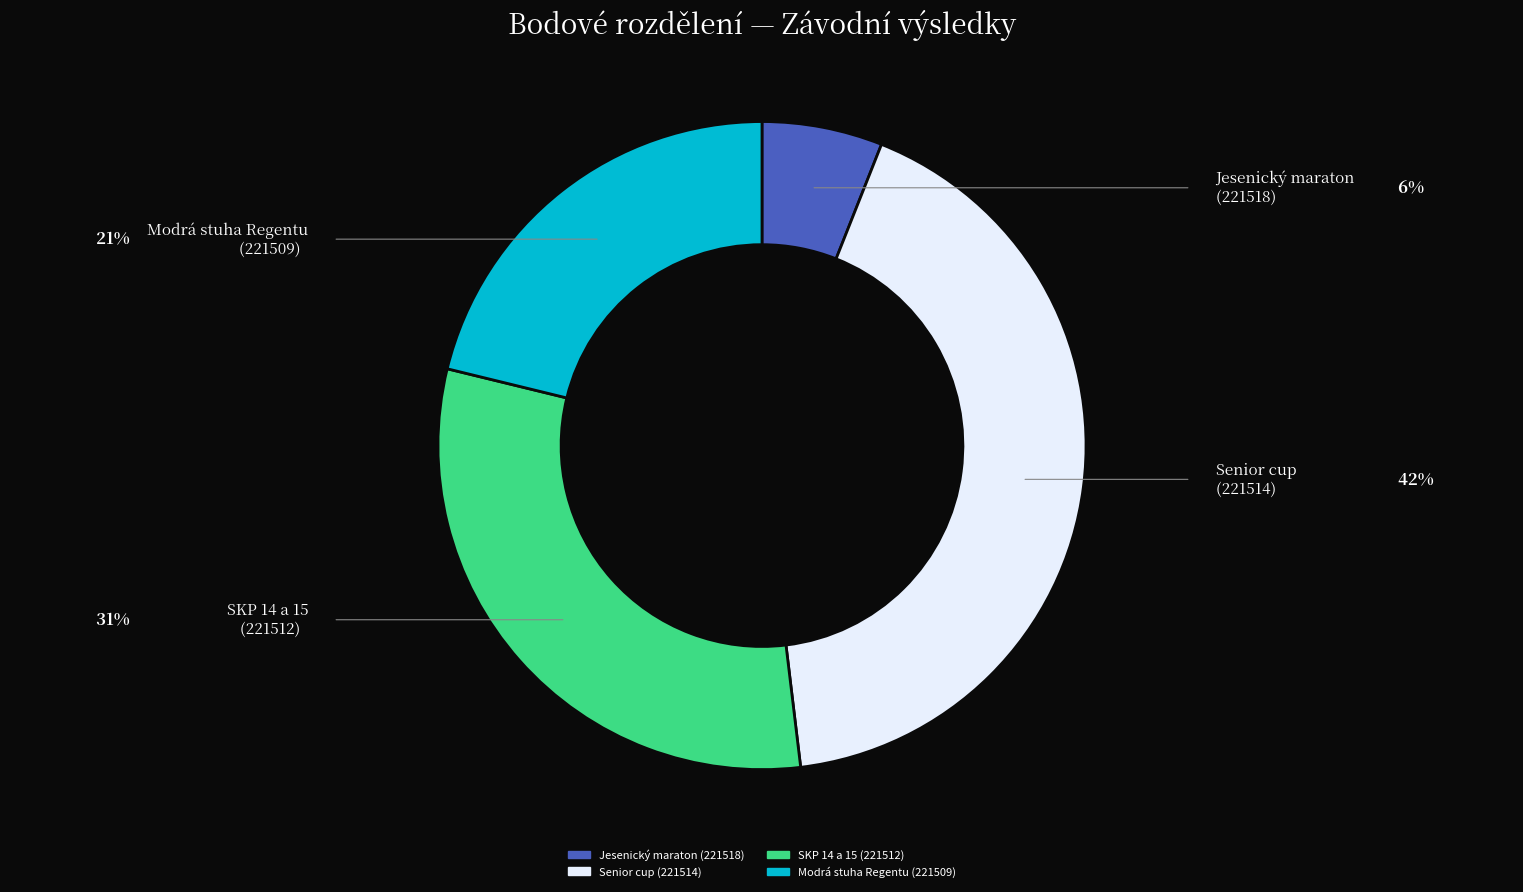

Which has a higher value, Jesenický maraton (221518) or Modrá stuha Regentu (221509)?

Modrá stuha Regentu (221509)